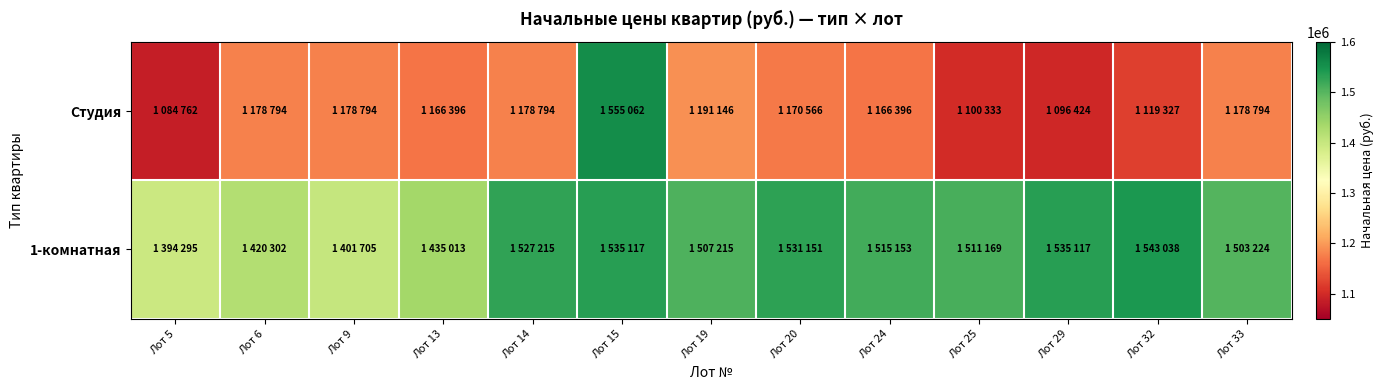

How many categories are shown in the chart?

13